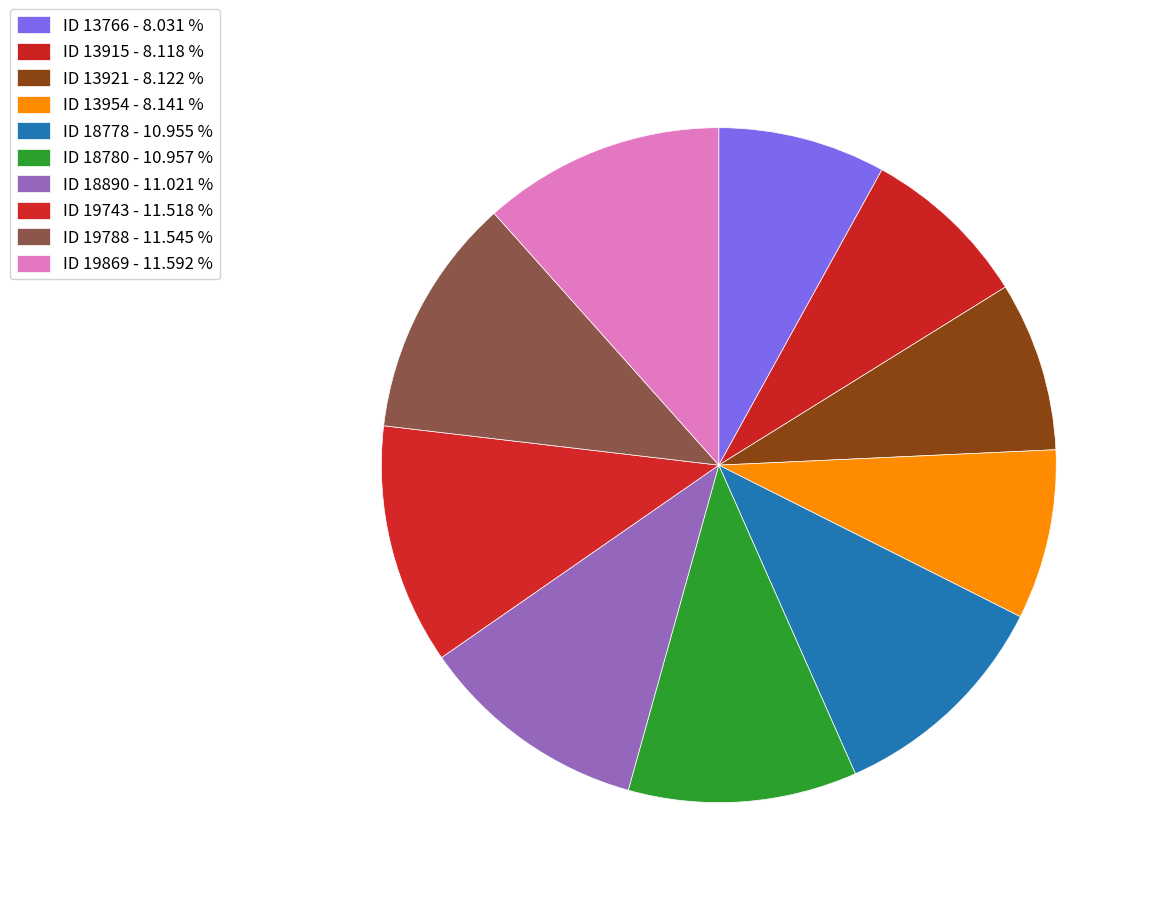

Combined, what portion of the pie is ID 13915 and ID 13954?

16.3%